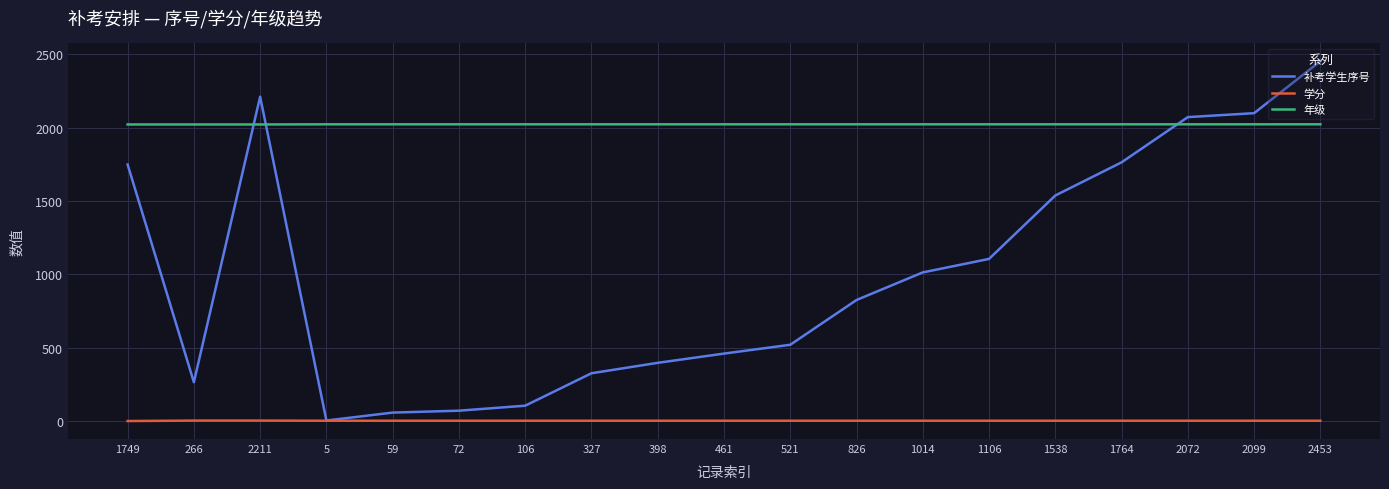

What is the approximate value of 学分 at 2453?

3.5